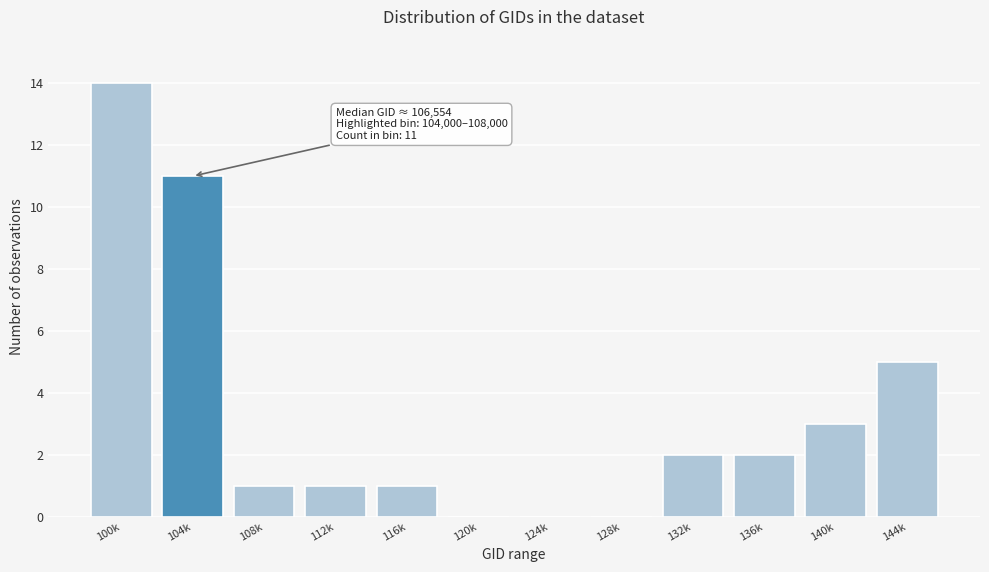

Reading left to right, extract all data points from this chart.

100k=14	104k=11	108k=1	112k=1	116k=1	120k=0	124k=0	128k=0	132k=2	136k=2	140k=3	144k=5